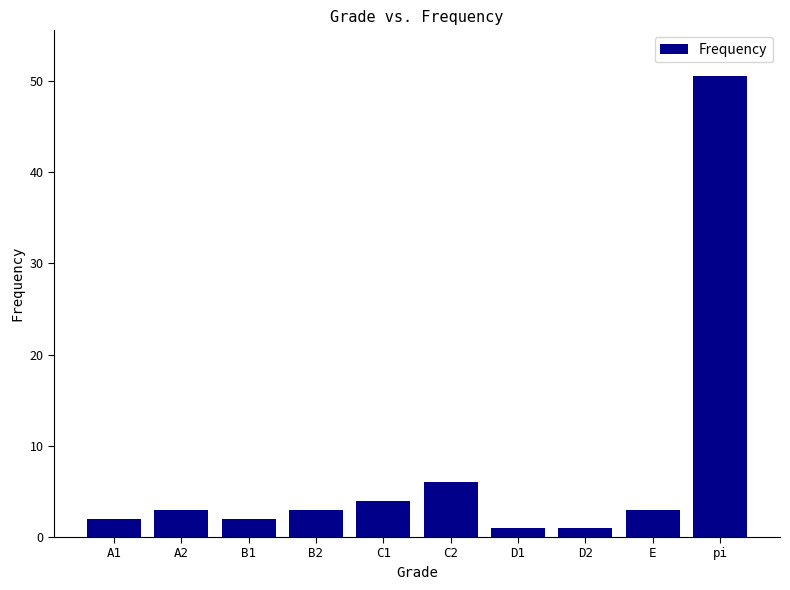

What is the change in value from A1 to C1?

+2.0